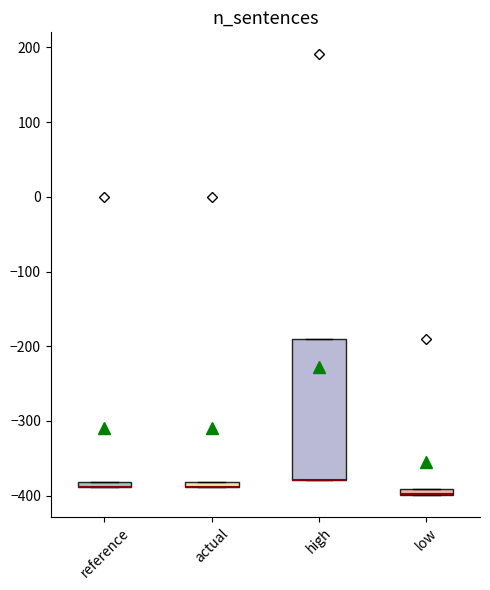

Which box is the tallest, from its lower edge to its upper edge?

high